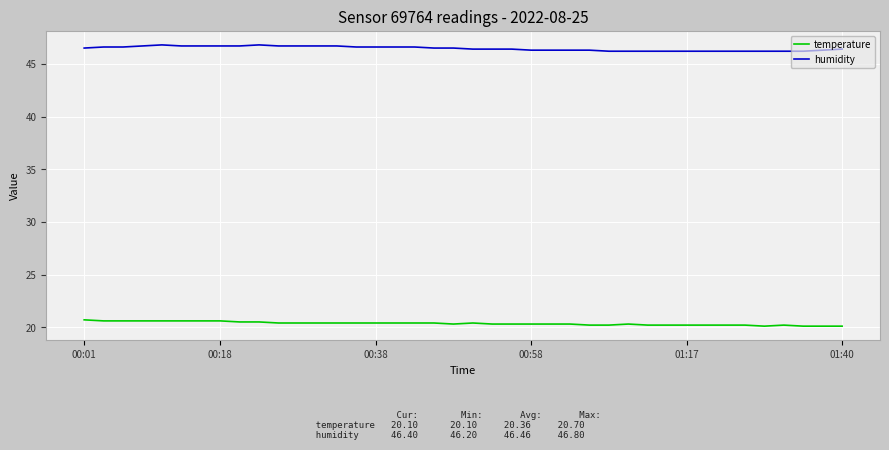

Rank the series by their maximum value, from highest to lowest.

humidity, temperature